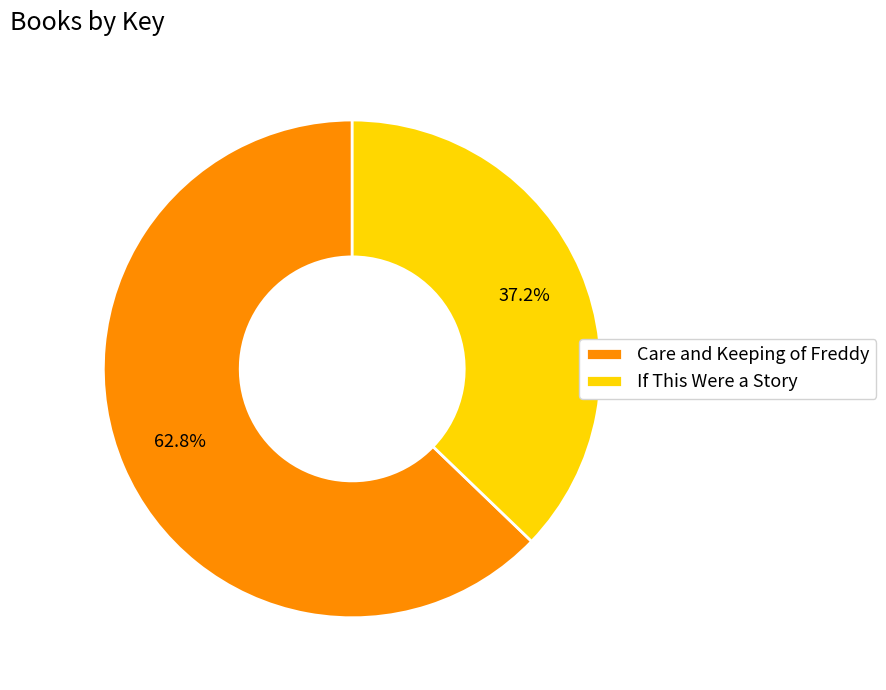

To the nearest percent, what is the average slice percentage?

50%